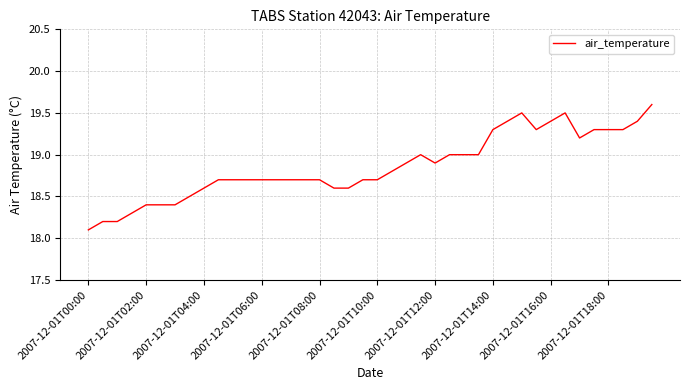

What is the greatest value displayed?

19.6